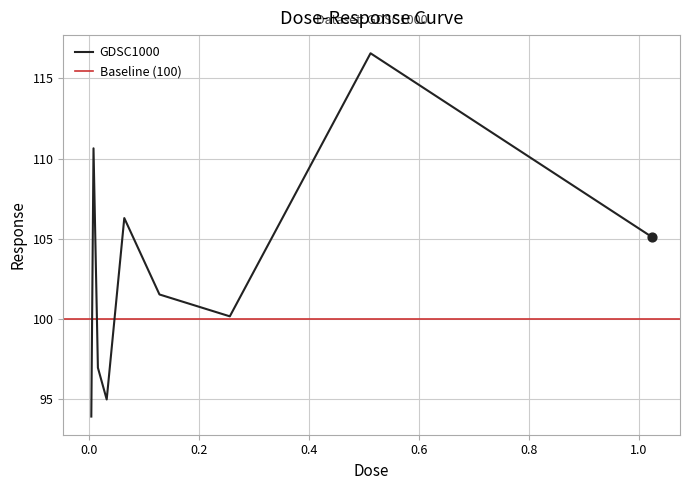

Which has a higher value, 0.128 or 0.064?

0.064